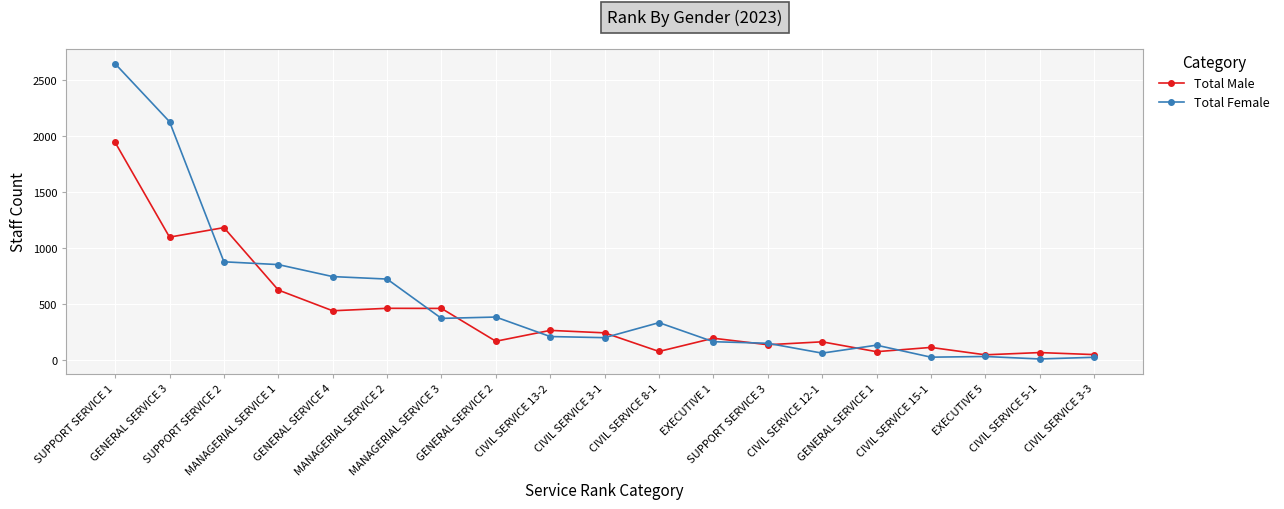

What is the greatest value displayed?

2645